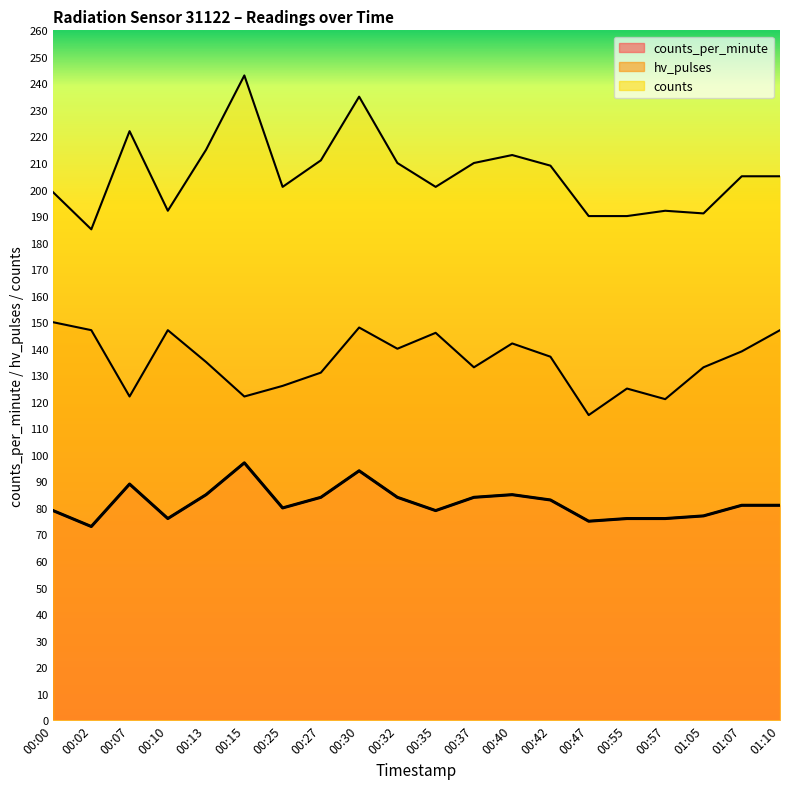

True or false: counts and hv_pulses cross at least once.

False